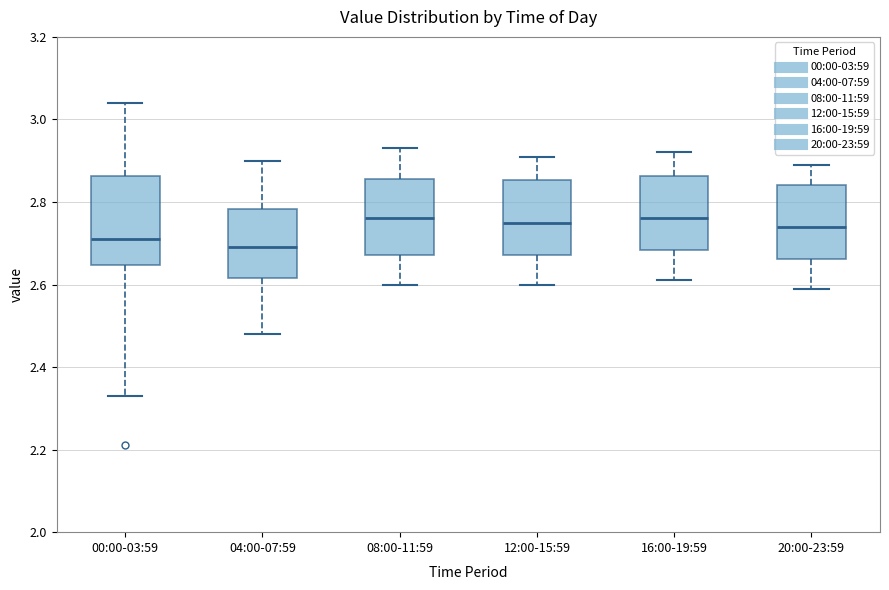

Reading left to right, transcribe this box plot: for each box, give where its median line is, the range the box spans, and where its two whiskers end, as read against the y-axis. The values are not printed on the chart, so give them approximately, as read against the axis.

00:00-03:59: median 2.72, box 2.64 to 2.86, whiskers 2.34 to 3.04
04:00-07:59: median 2.70, box 2.62 to 2.78, whiskers 2.48 to 2.90
08:00-11:59: median 2.76, box 2.68 to 2.86, whiskers 2.60 to 2.94
12:00-15:59: median 2.76, box 2.68 to 2.86, whiskers 2.60 to 2.92
16:00-19:59: median 2.76, box 2.68 to 2.86, whiskers 2.62 to 2.92
20:00-23:59: median 2.74, box 2.66 to 2.84, whiskers 2.60 to 2.90